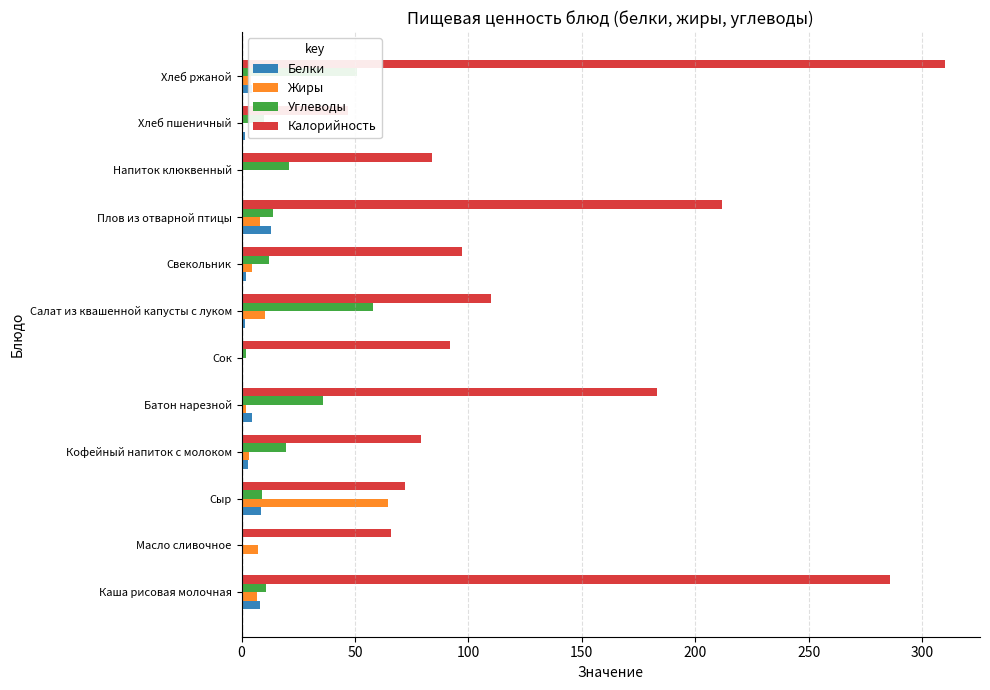

At Плов из отварной птицы, list the series in order from largest to smallest.

Калорийность, Углеводы, Белки, Жиры